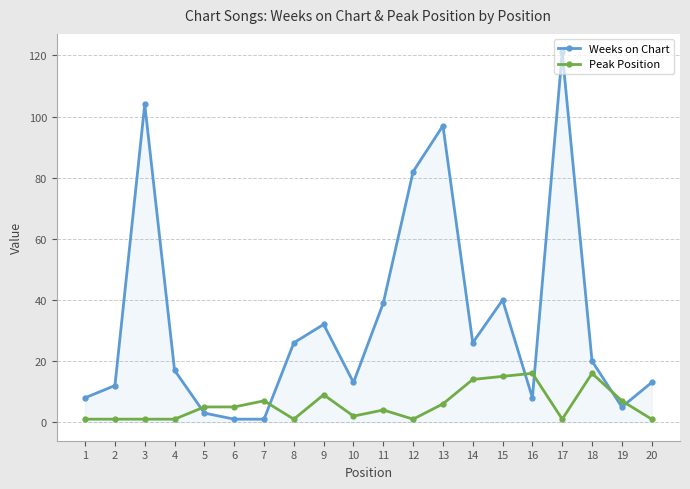

What are all the series names shown in the legend?

Weeks on Chart, Peak Position